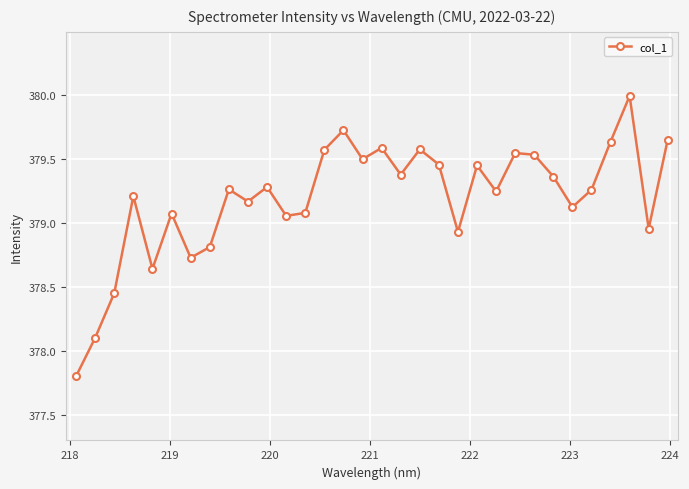

What is the sum of all values?

12134.2